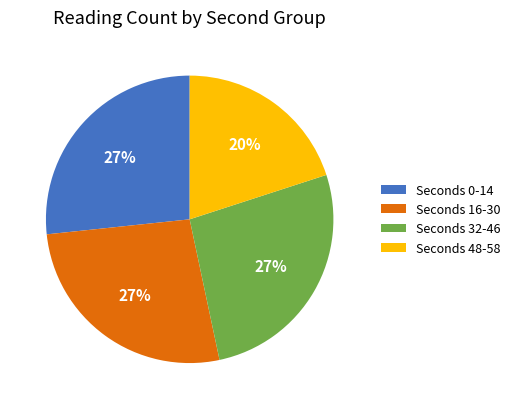

Which slice is the smallest?

Seconds 48-58